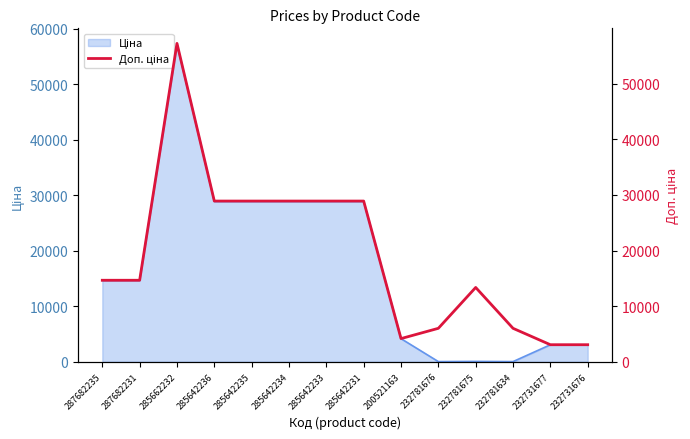

What is the greatest value displayed?

57235.5